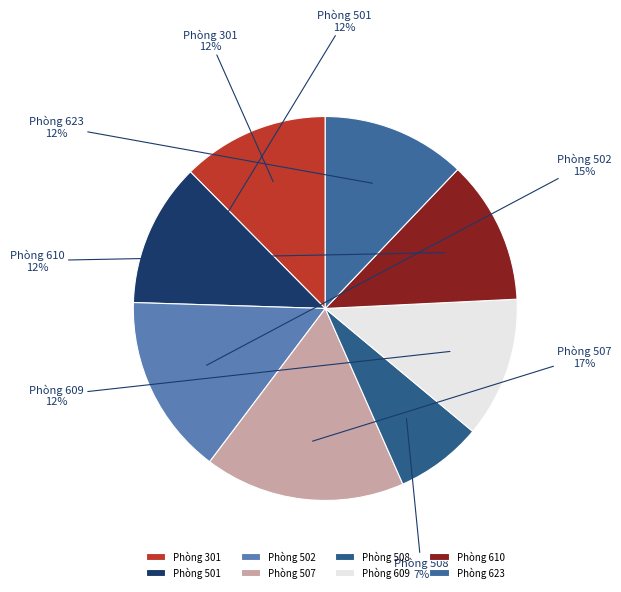

Which category has the biggest portion of the pie?

Phòng 507